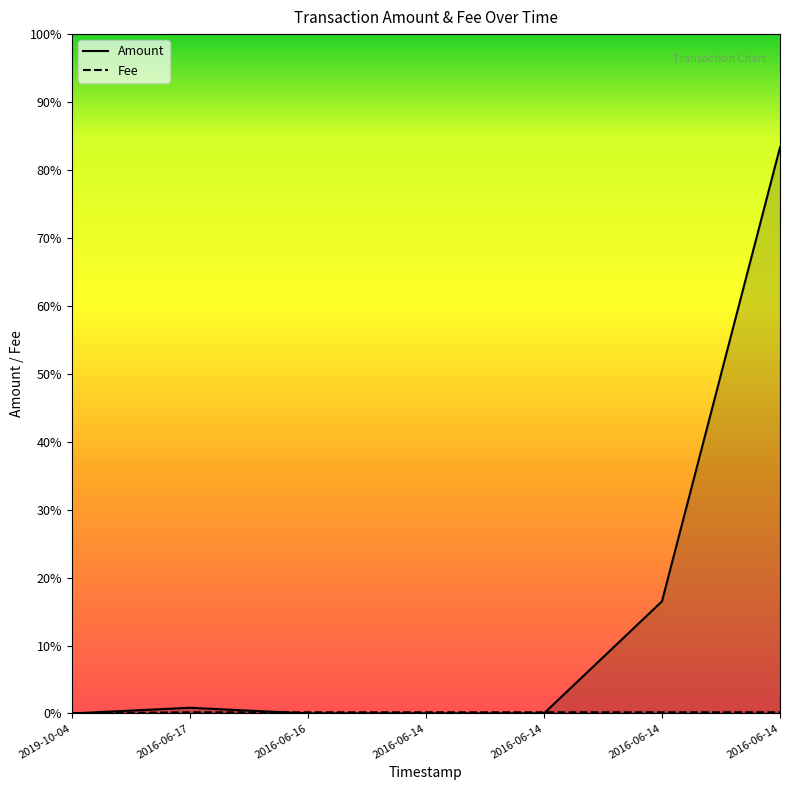

True or false: Amount has more than 1 points higher than both neighbors.

False